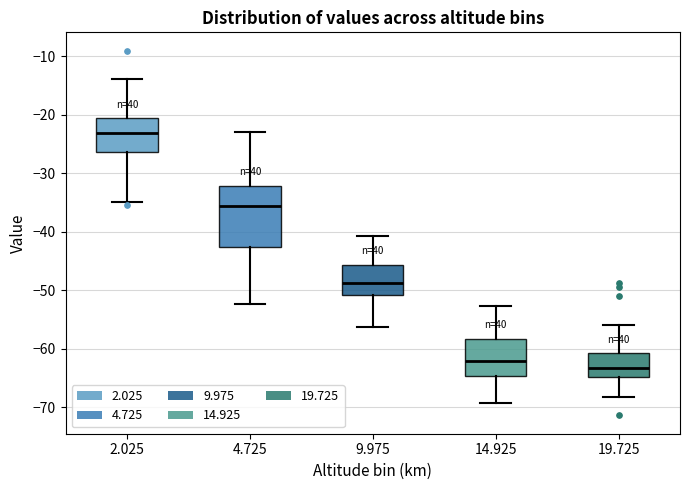

Reading left to right, read every box against the y-axis: the position of its median line, the range the box covers, and the ends of its whiskers. The values are not printed on the chart, so give them approximately, as read against the axis.

2.025: median -23, box -26 to -21, whiskers -35 to -14
4.725: median -36, box -43 to -32, whiskers -52 to -23
9.975: median -49, box -51 to -46, whiskers -56 to -41
14.925: median -62, box -65 to -58, whiskers -69 to -53
19.725: median -63, box -65 to -61, whiskers -68 to -56